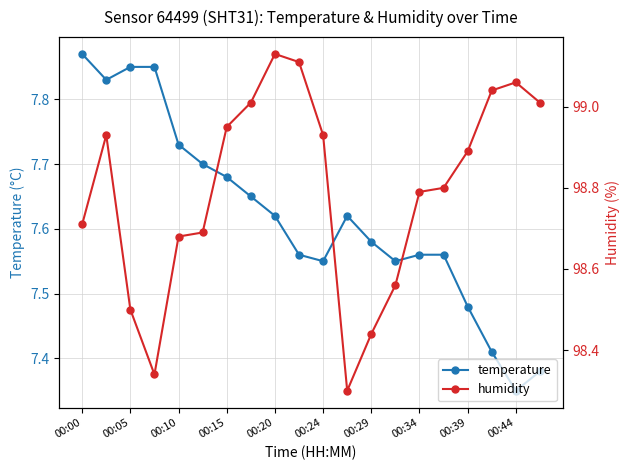

At which label is temperature closest to 7?

00:44